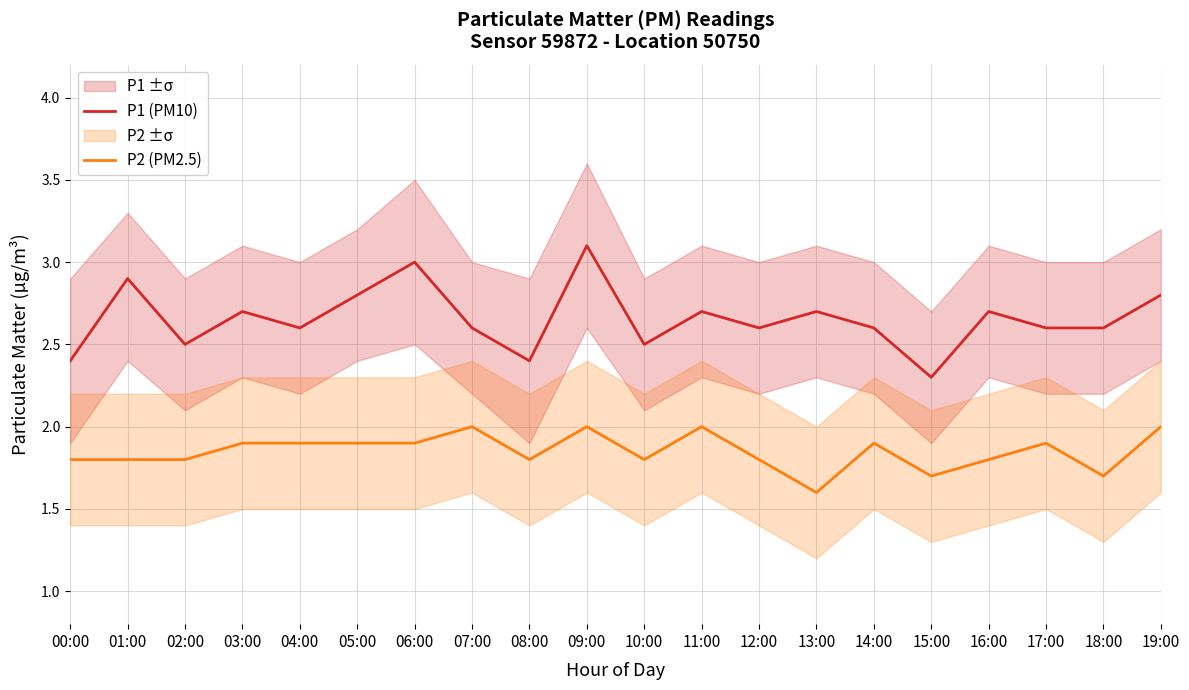

What value does the P2 (PM2.5) series have at 02:00?

1.8